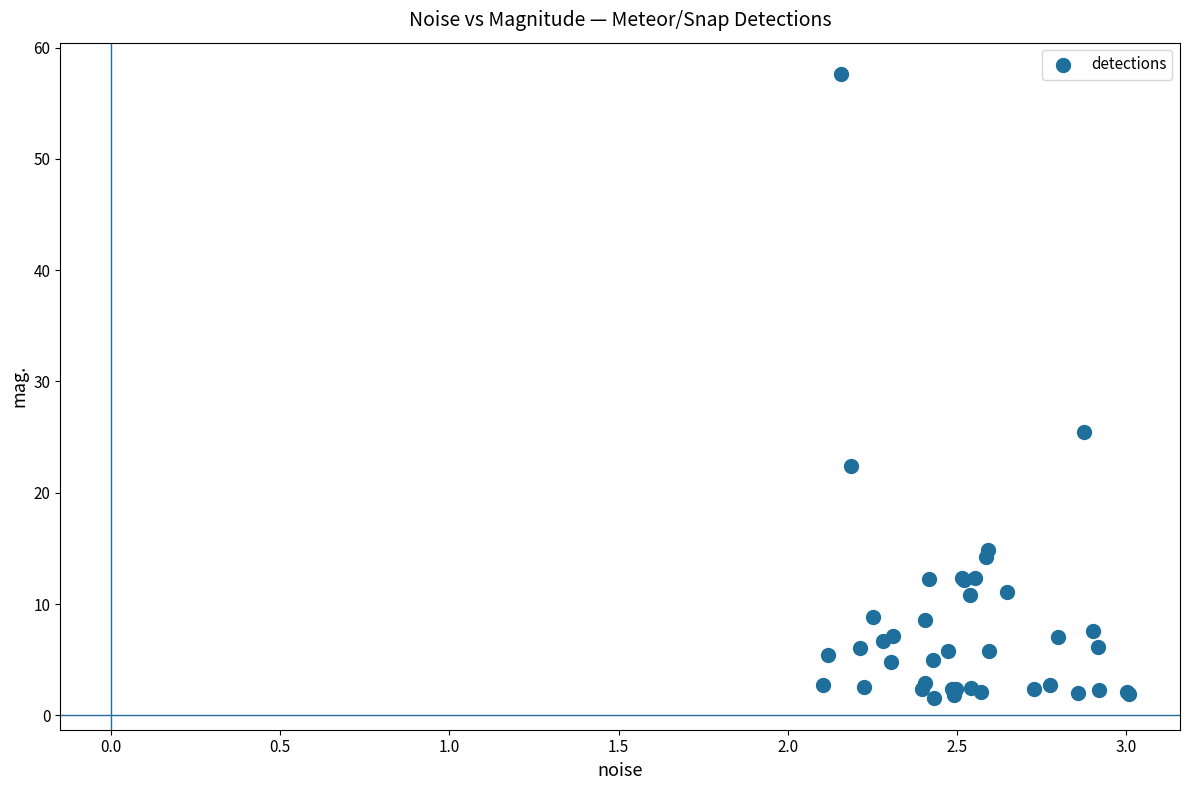

What Y value in the scatter plot is closest to 29?

25.5